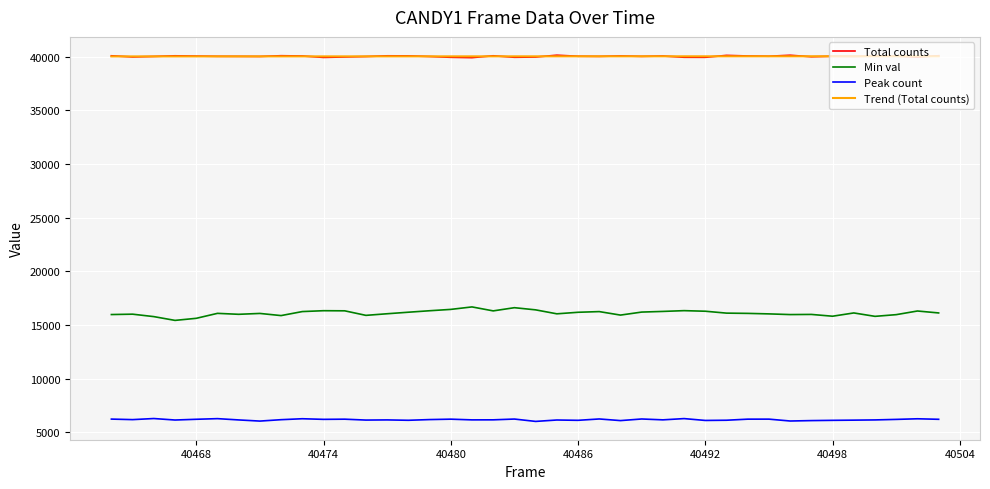

At how many categories does at least one series exceed 35374?

40